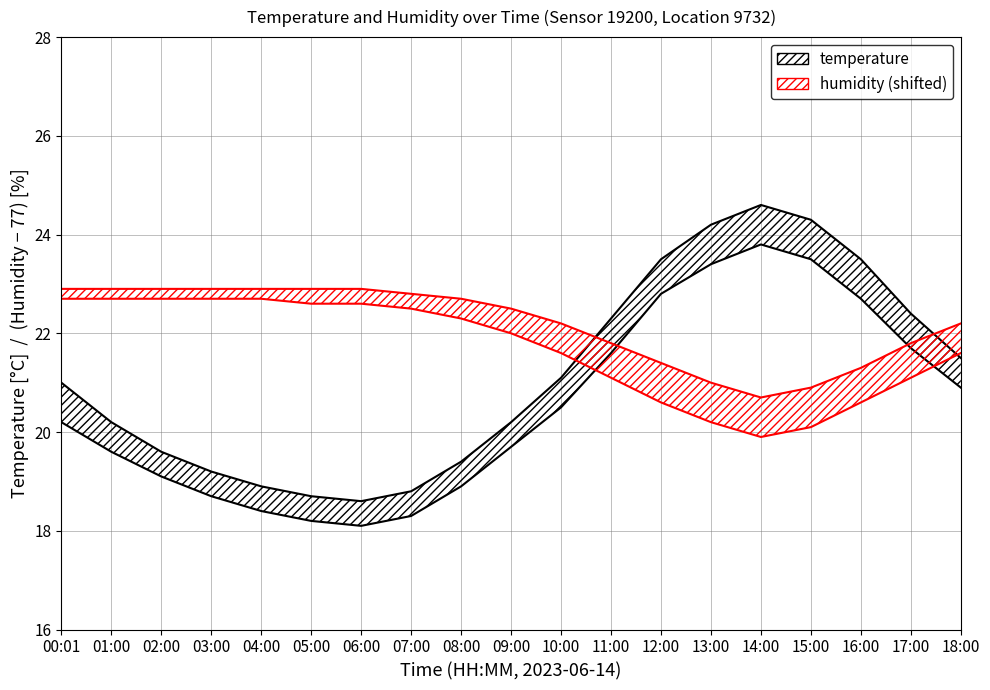

What is the label of the 7th point from the left?

06:00